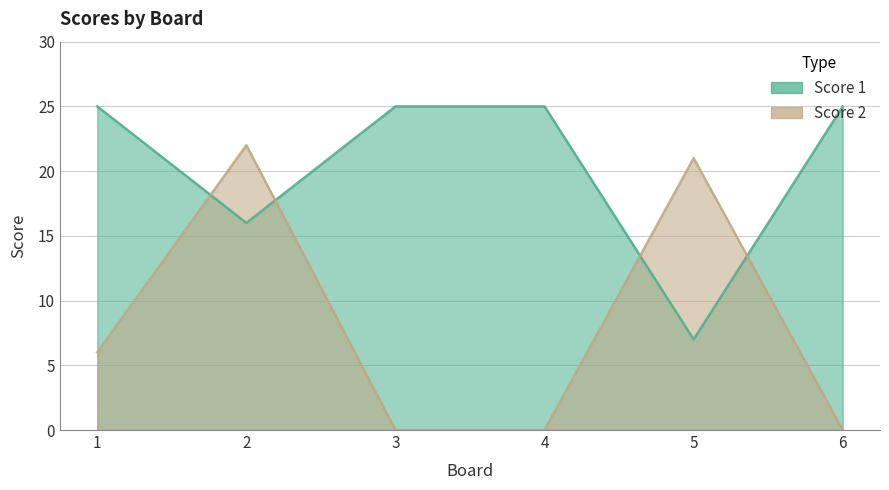

The Score 1 series shows 25 at 6. True or false?

True